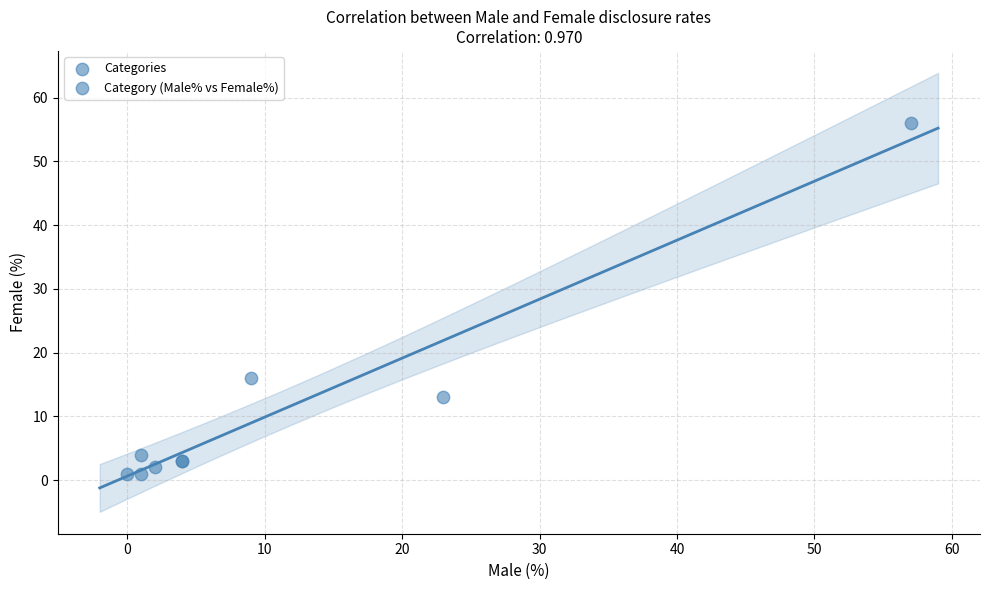

What Y value in the scatter plot is closest to 28?

16